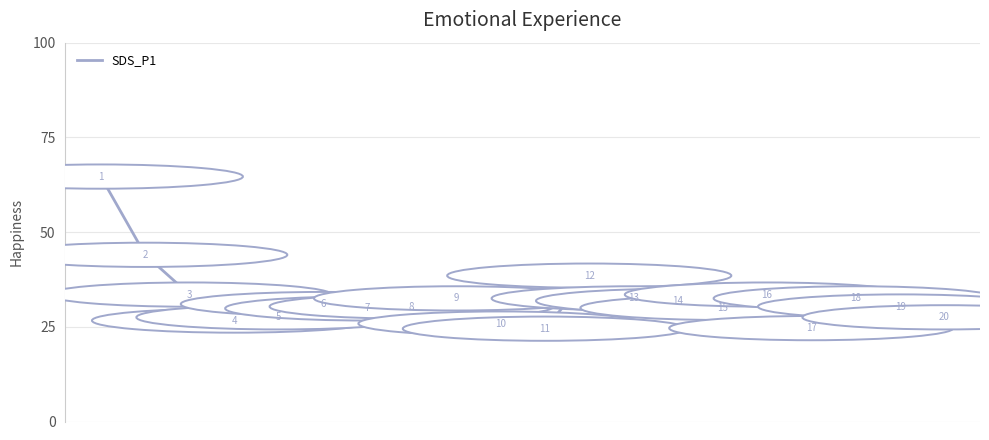

What is the greatest value displayed?

64.7